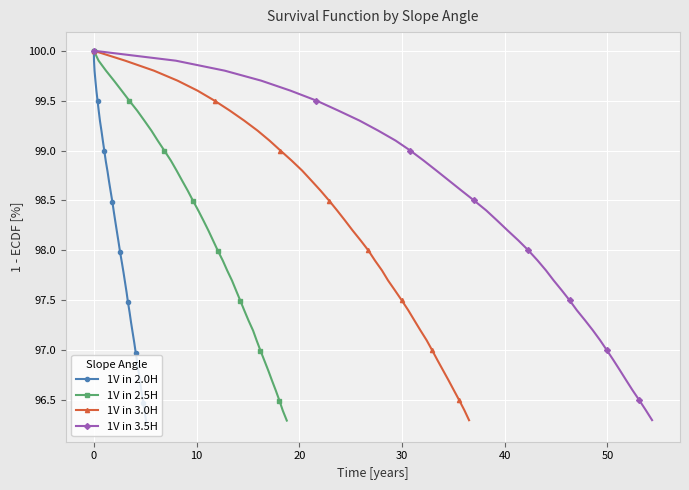

What is the maximum value for 1V in 2.0H?

100.0